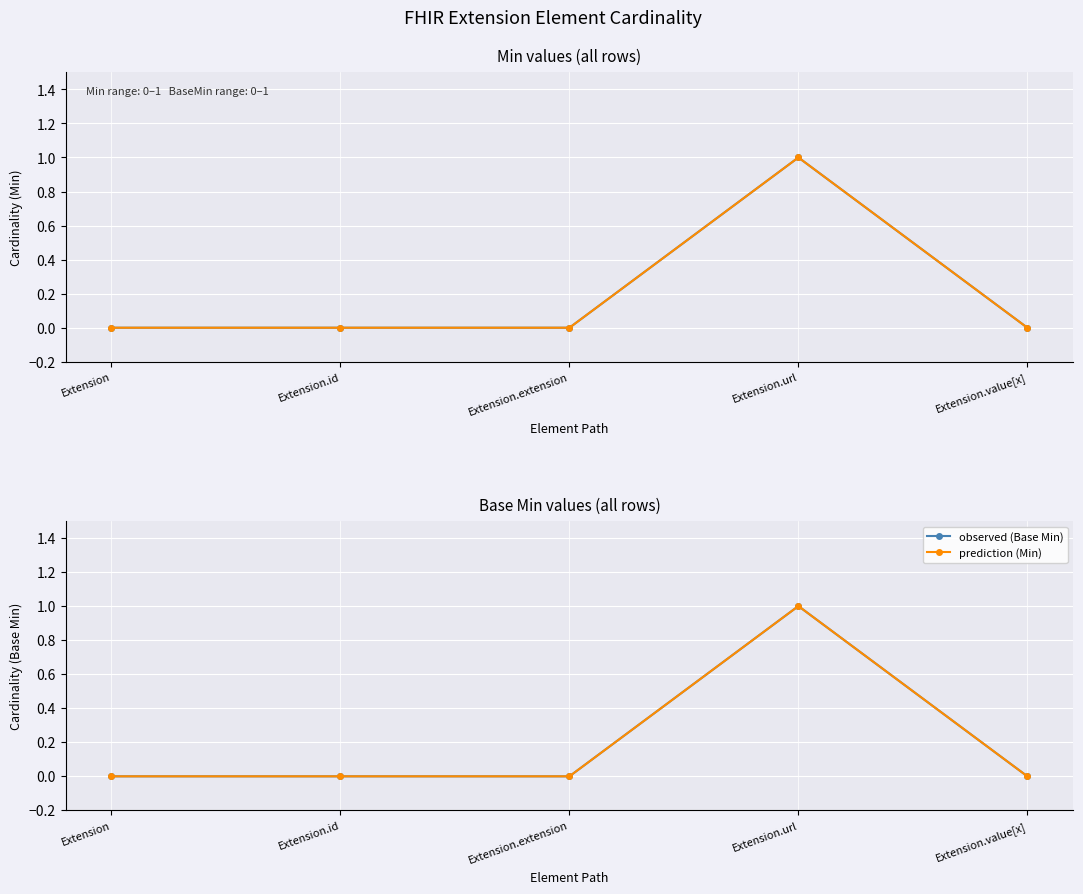

At which label is Min closest to 0?

Extension